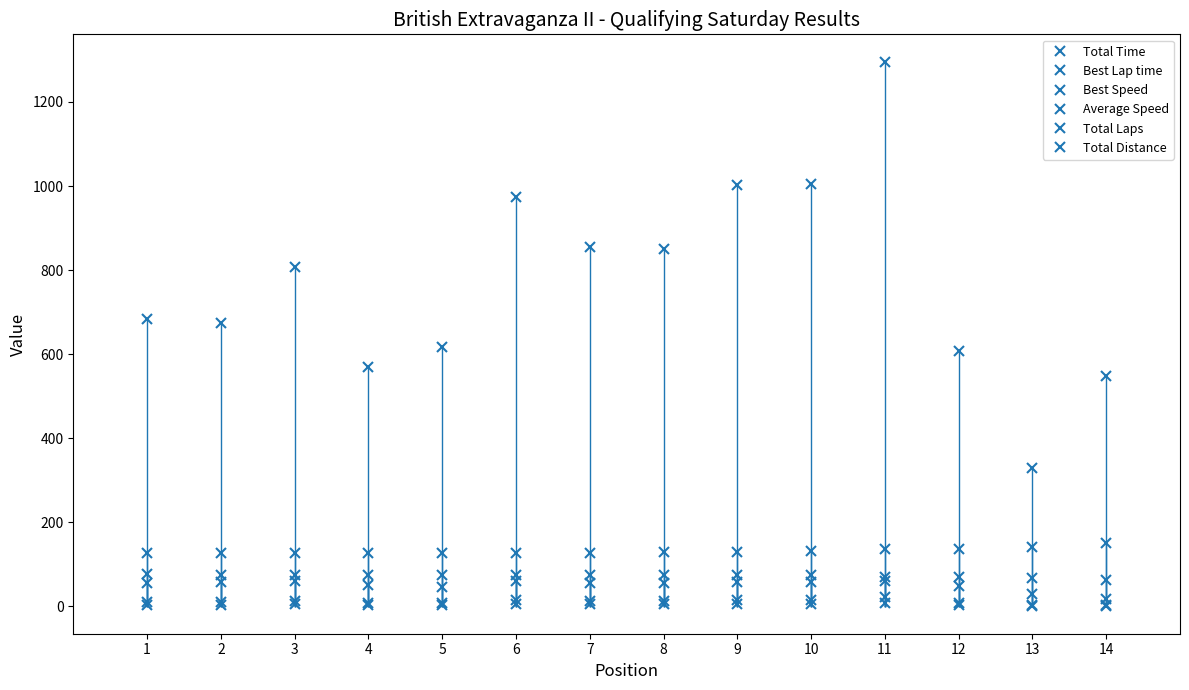

At which category does the chart reach its minimum across all series?

13